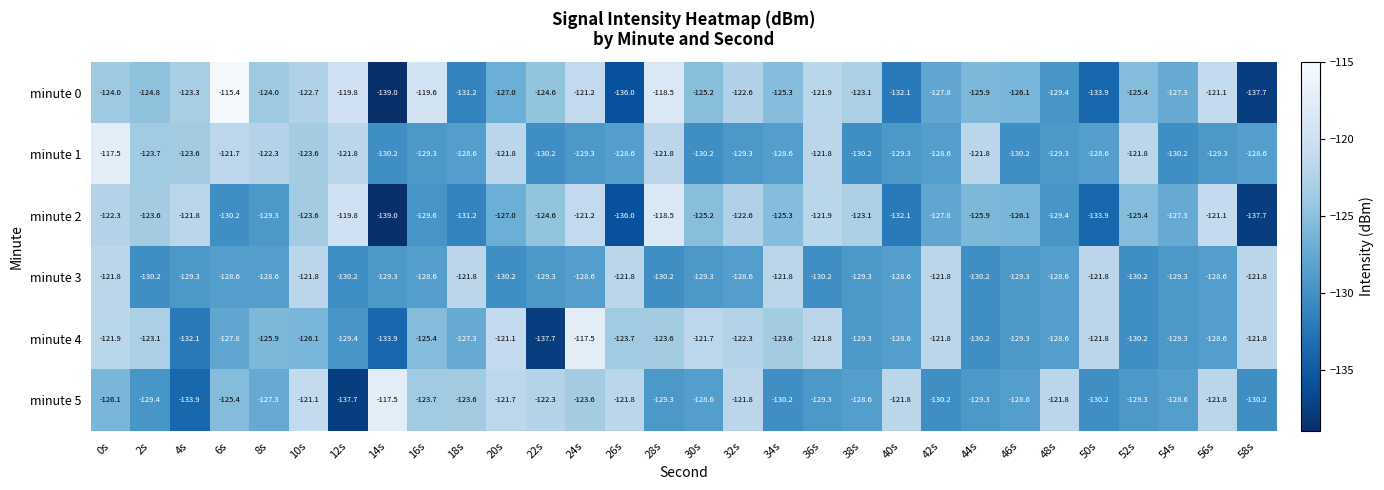

At which category is the sum across all series the highest?

0s